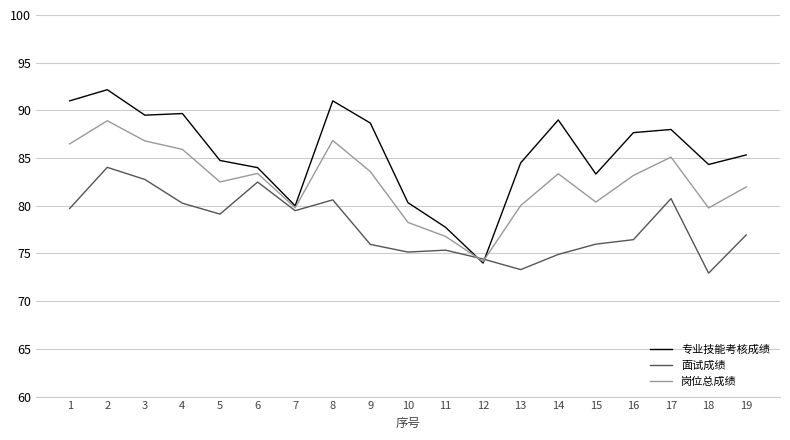

The value of 面试成绩 at 18 is 72.9. True or false?

True